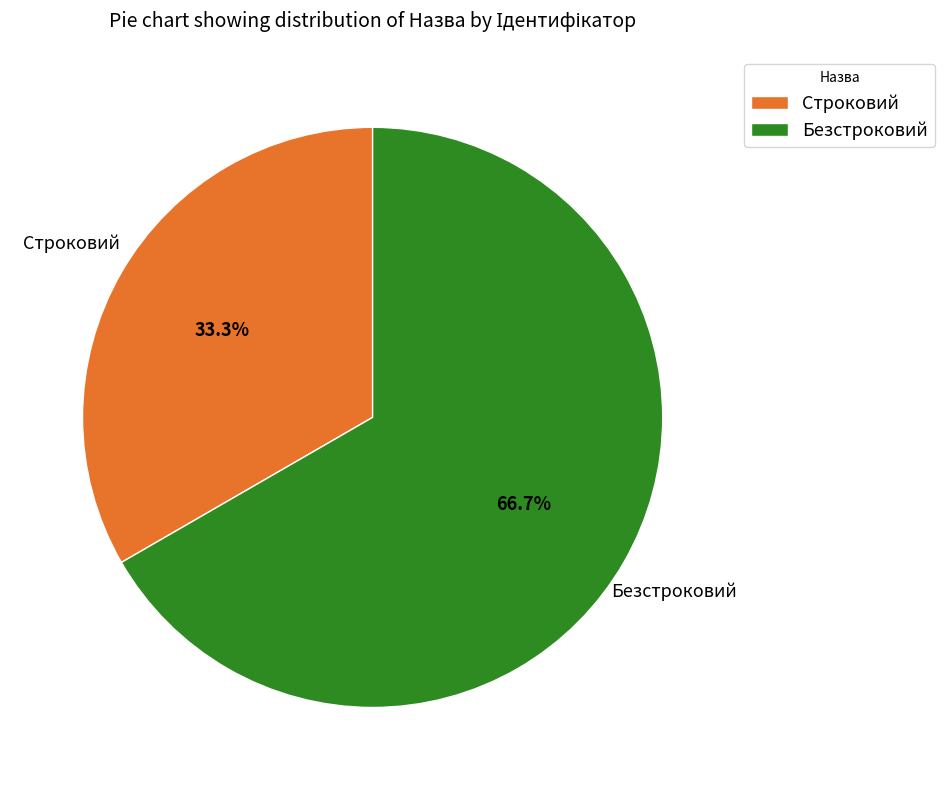

What is the ratio of the value at Строковий to the value at Безстроковий?

0.5